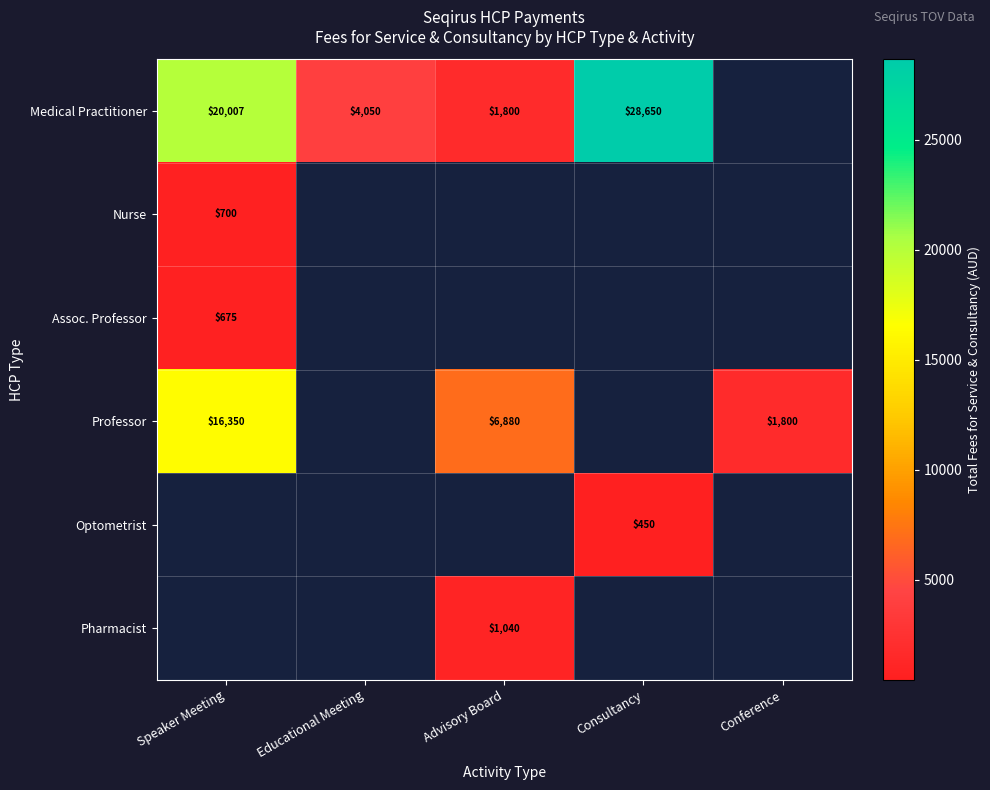

At Educational Meeting, list the series in order from smallest to largest.

Medical Practitioner, Nurse, Assoc. Professor, Professor, Optometrist, Pharmacist